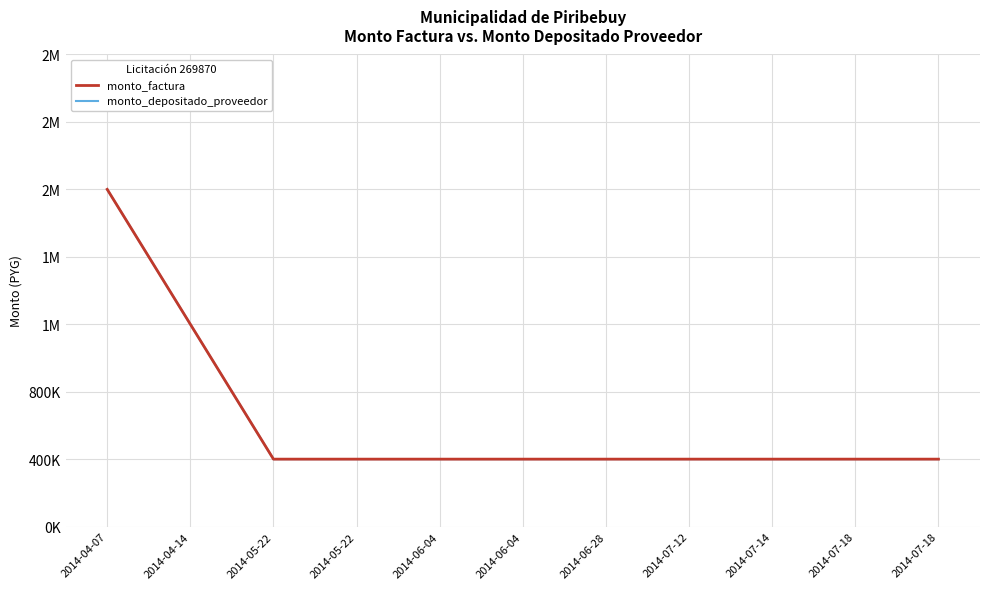

Is it true that monto_factura equals 1278465 at 2014-04-07?

False